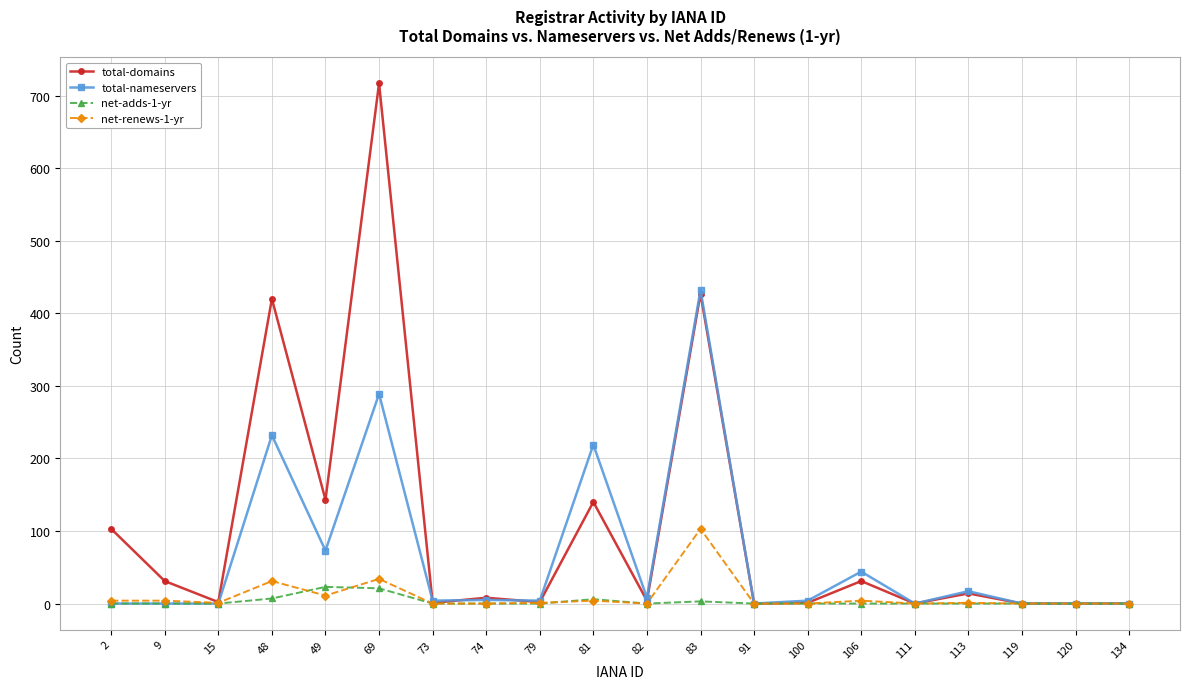

At which category does total-domains reach its first local peak?

48